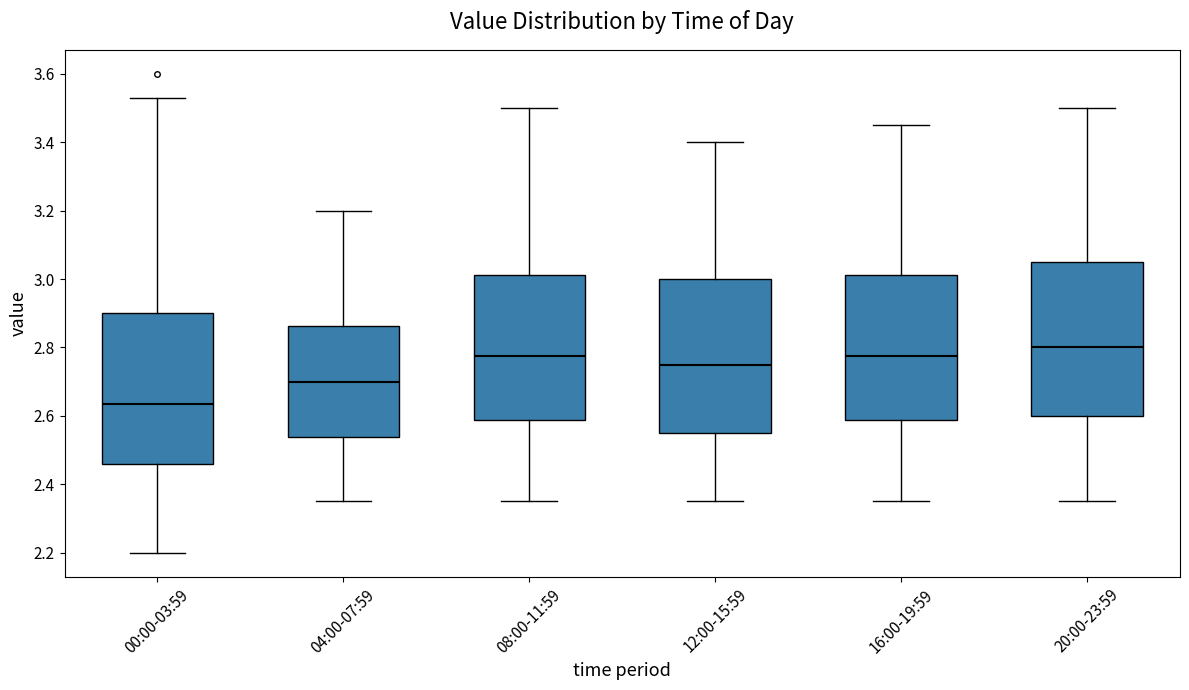

Reading left to right, transcribe this box plot: for each box, give where its median line is, the range the box spans, and where its two whiskers end, as read against the y-axis. The values are not printed on the chart, so give them approximately, as read against the axis.

00:00-03:59: median 2.64, box 2.46 to 2.90, whiskers 2.20 to 3.54
04:00-07:59: median 2.70, box 2.54 to 2.86, whiskers 2.36 to 3.20
08:00-11:59: median 2.78, box 2.58 to 3.02, whiskers 2.36 to 3.50
12:00-15:59: median 2.76, box 2.56 to 3.00, whiskers 2.36 to 3.40
16:00-19:59: median 2.78, box 2.58 to 3.02, whiskers 2.36 to 3.46
20:00-23:59: median 2.80, box 2.60 to 3.06, whiskers 2.36 to 3.50